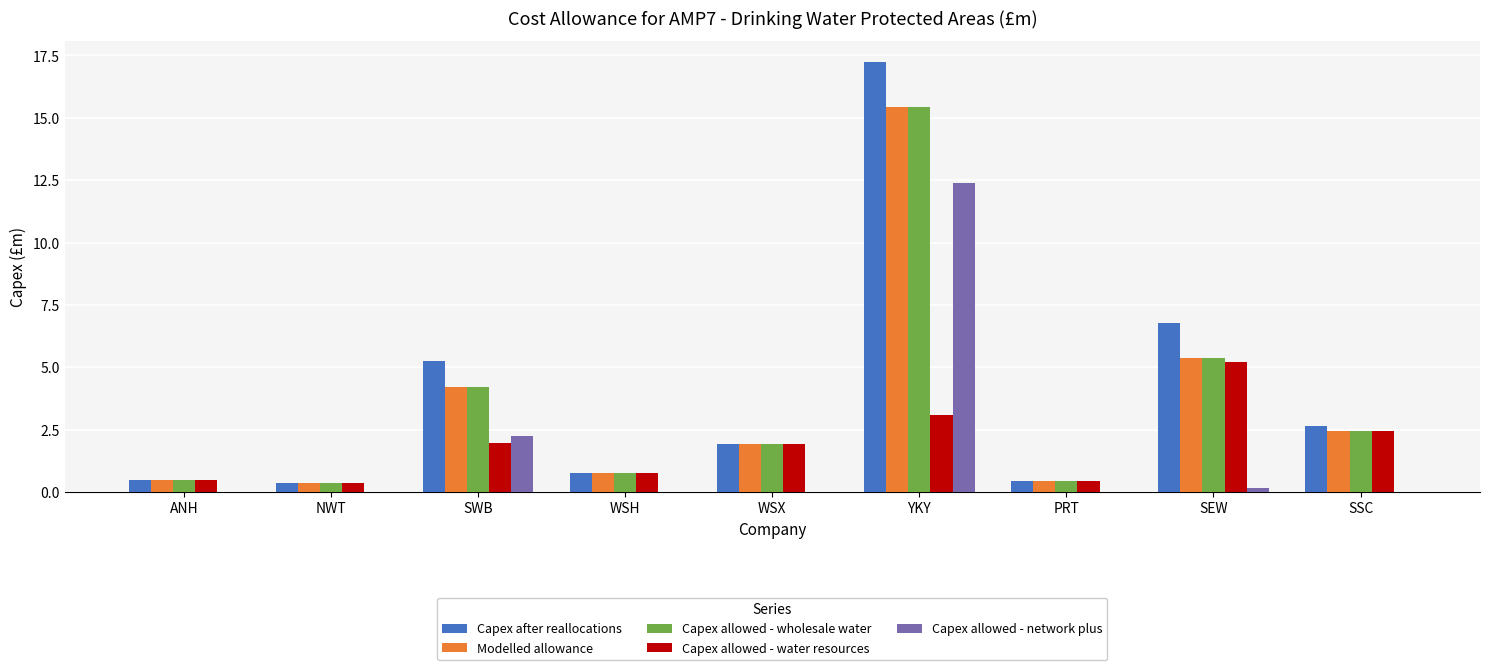

Where is Capex allowed - wholesale water nearest to the value 7?

SEW